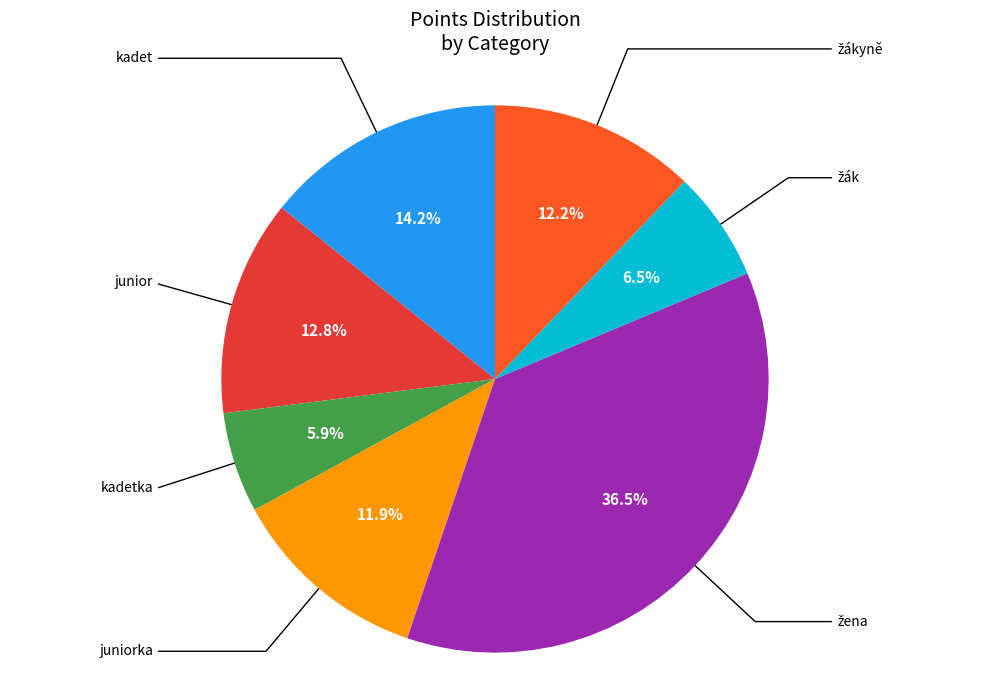

To the nearest percent, what percentage of the pie is kadet?

14%